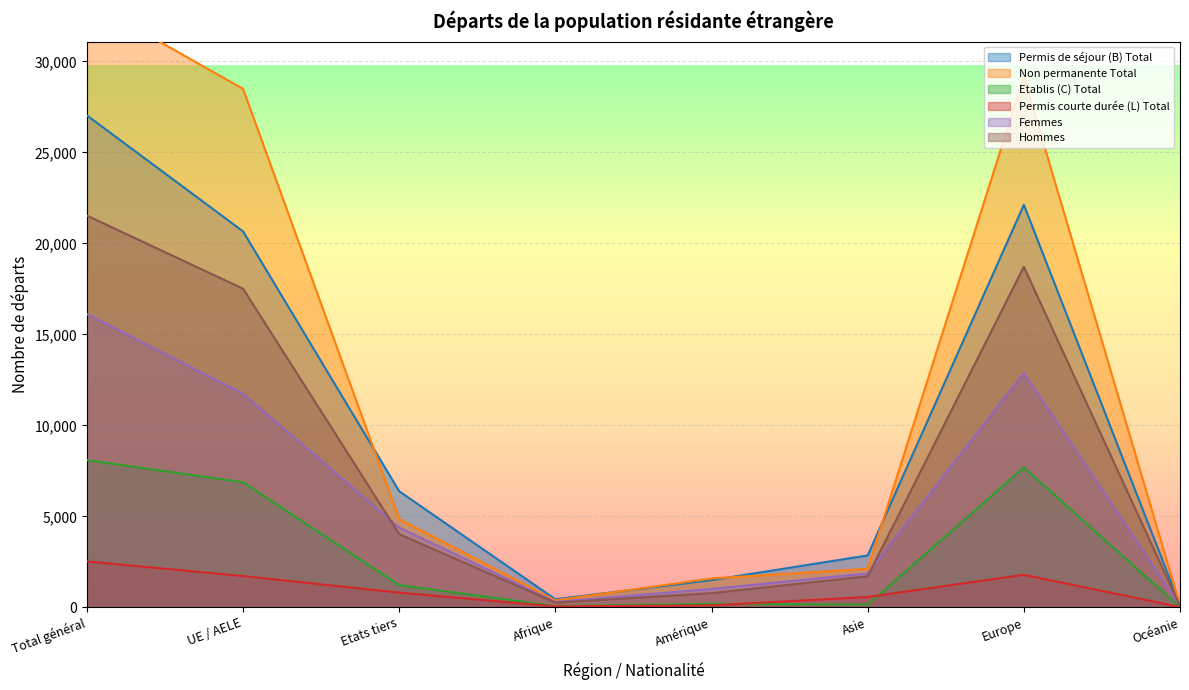

The value of Permis de séjour (B) Total at Afrique is 441. True or false?

True